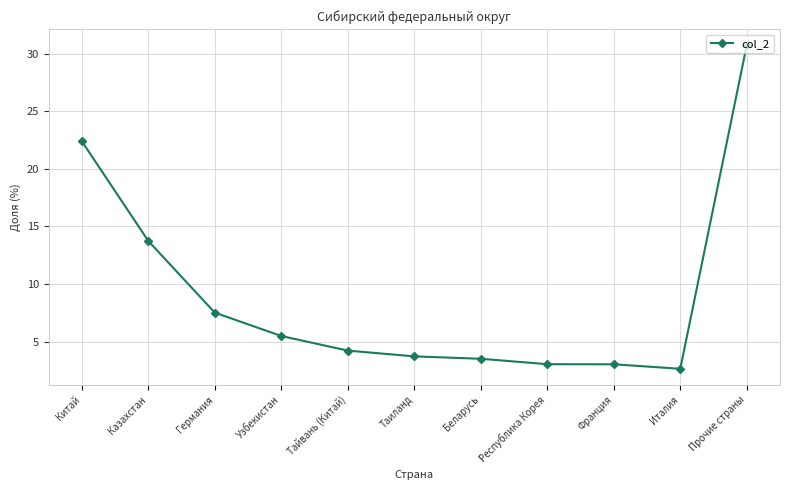

Is it true that the value at Китай is 22.4?

True